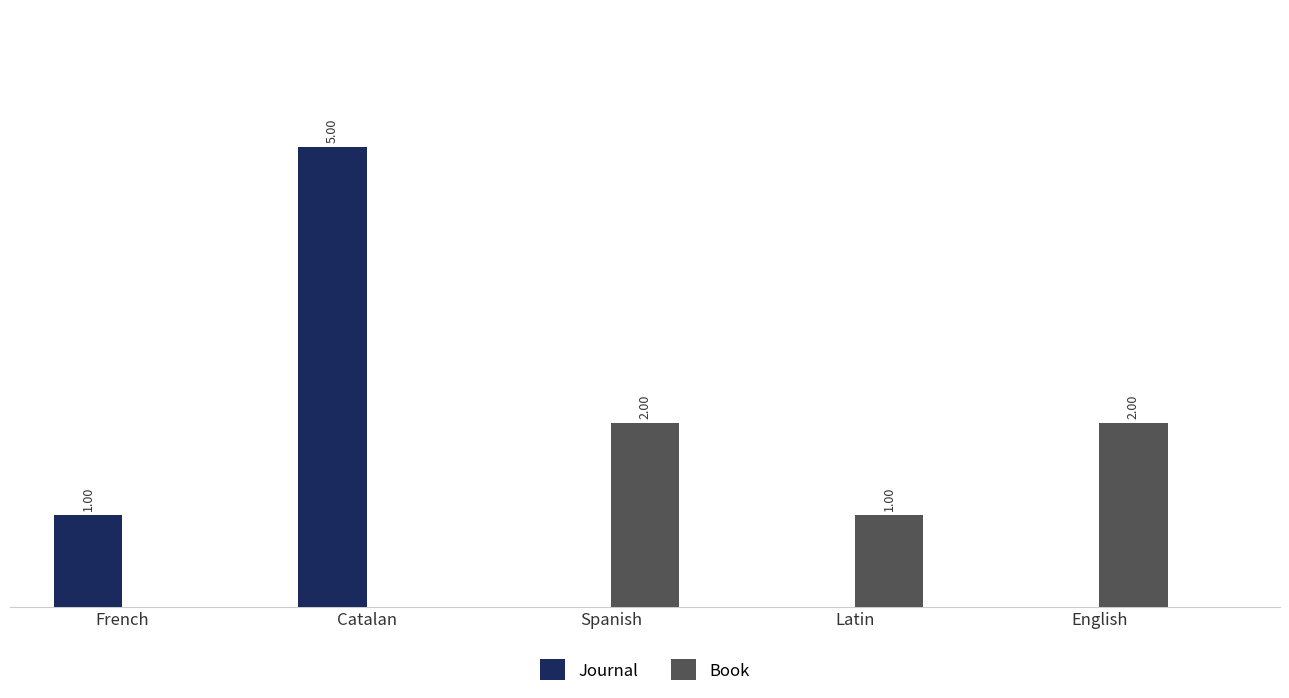

Where is Book nearest to the value 1?

Latin